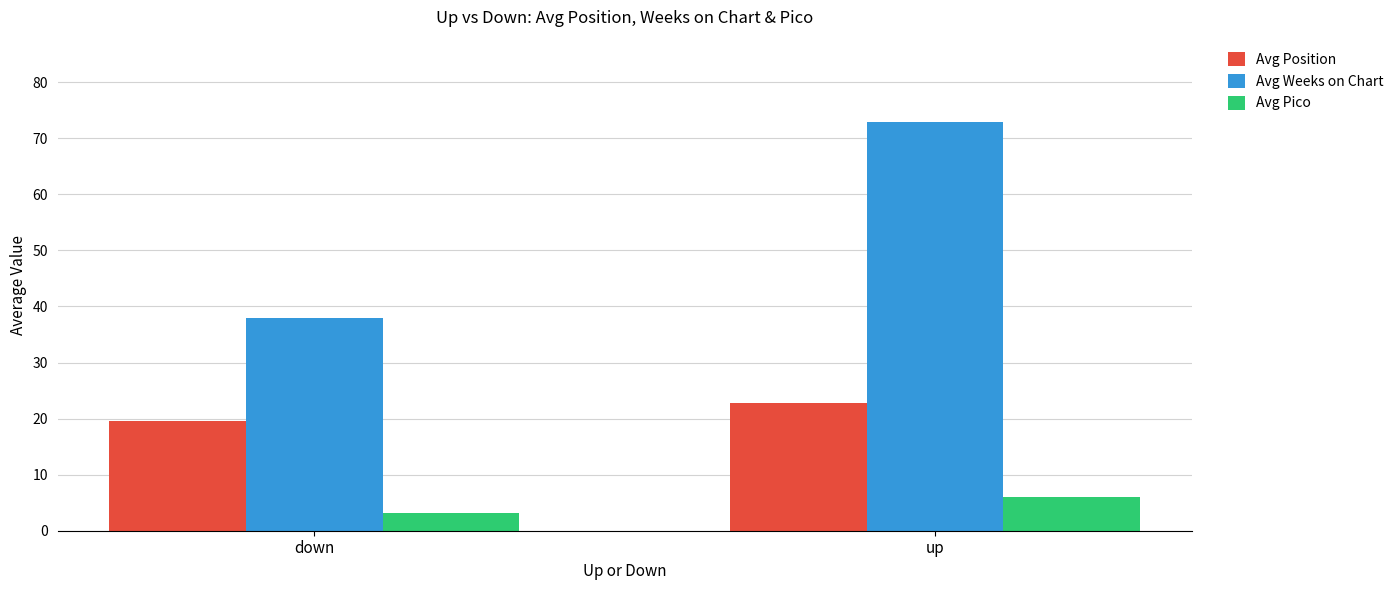

What is the total value across all series at down?

60.7